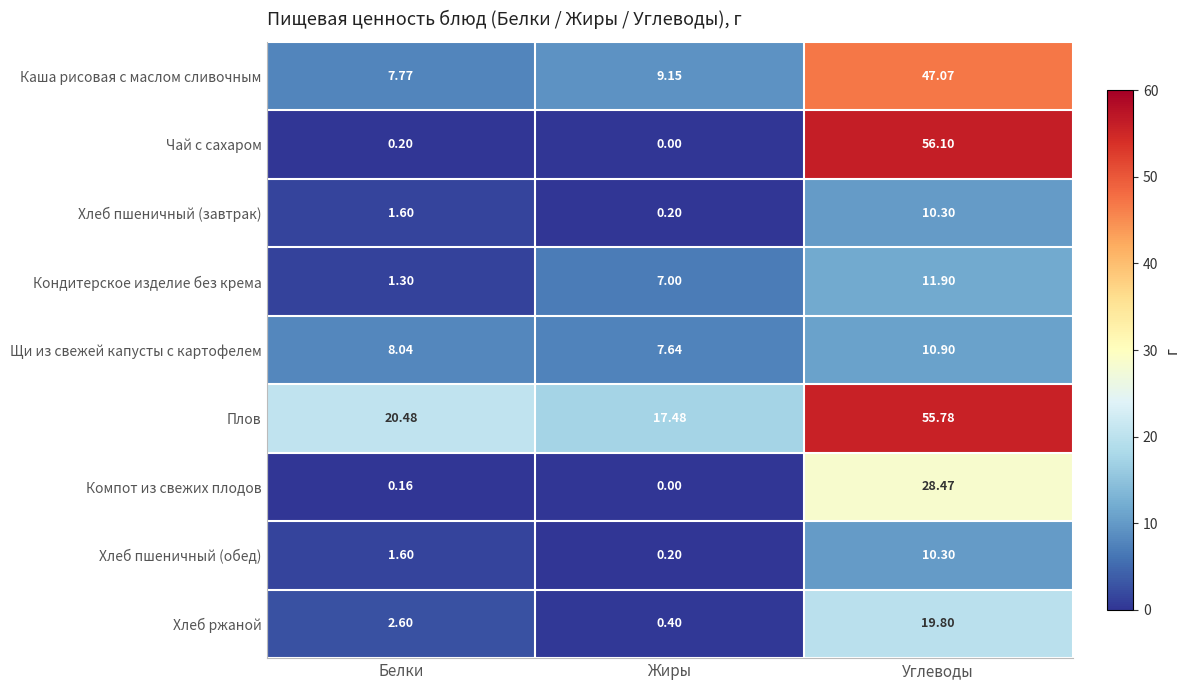

Which series changed the most between Жиры and Углеводы?

Чай с сахаром